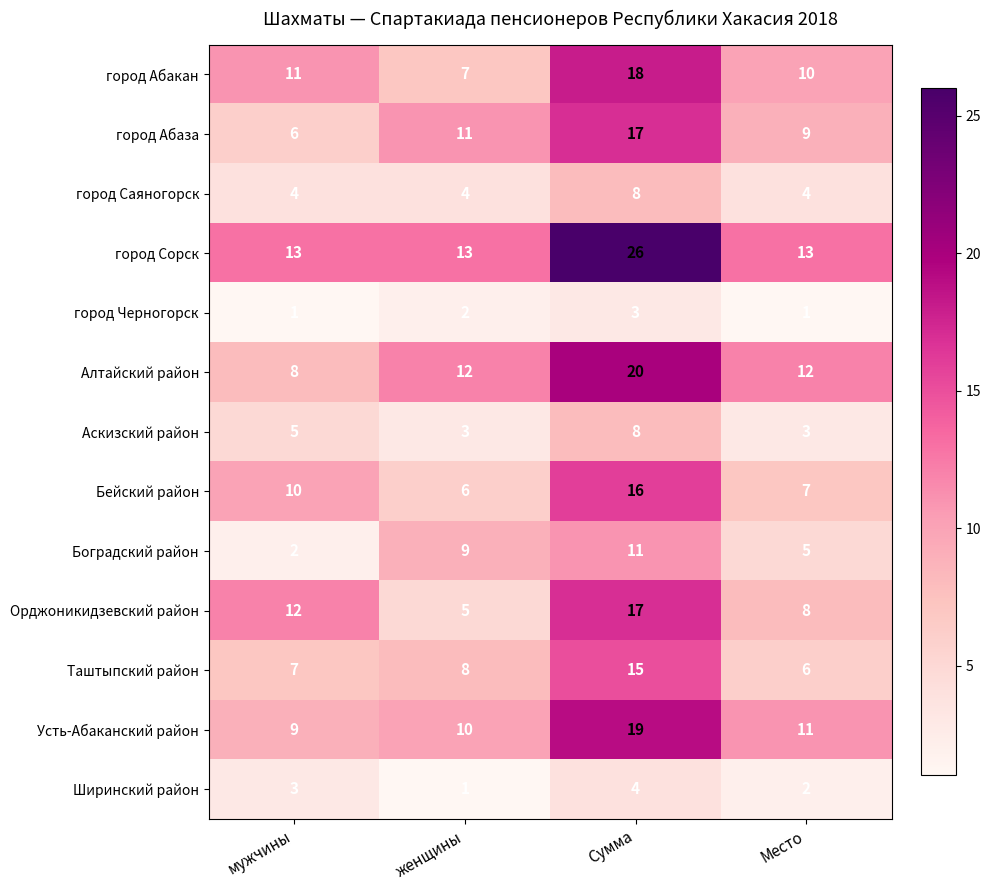

At which label is Аскизский район closest to 5?

мужчины